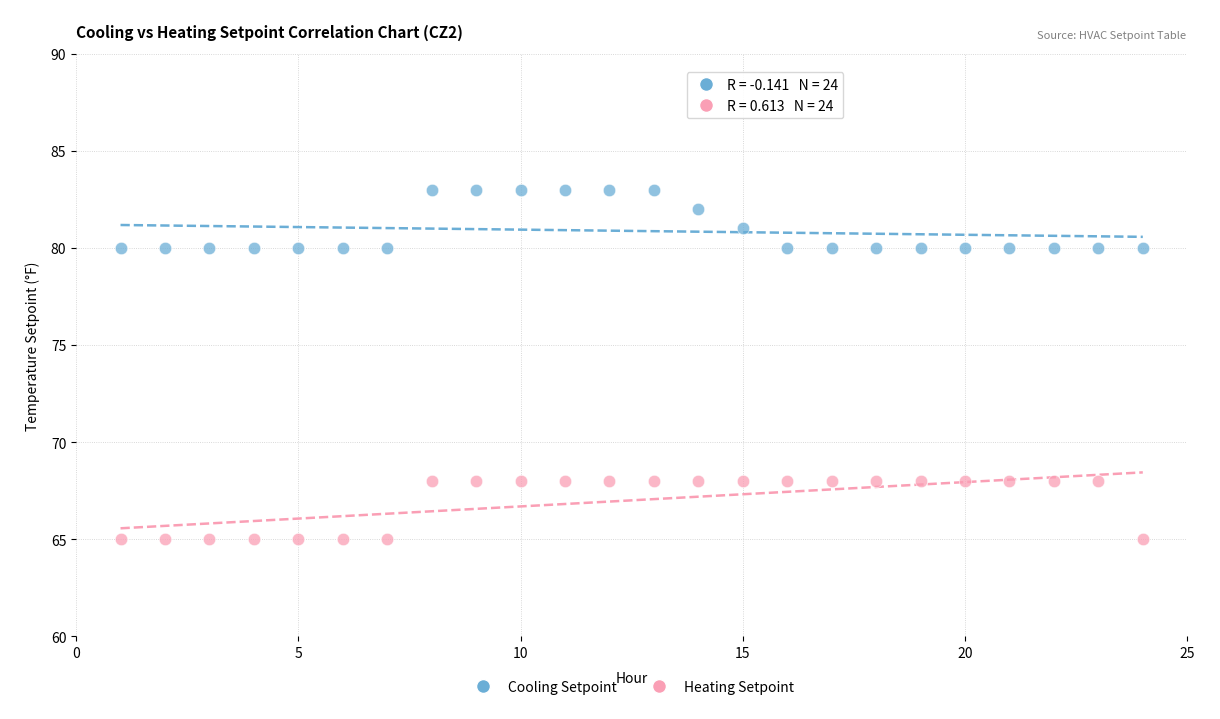

Across all data points, what is the range of X values (max minus min)?

23